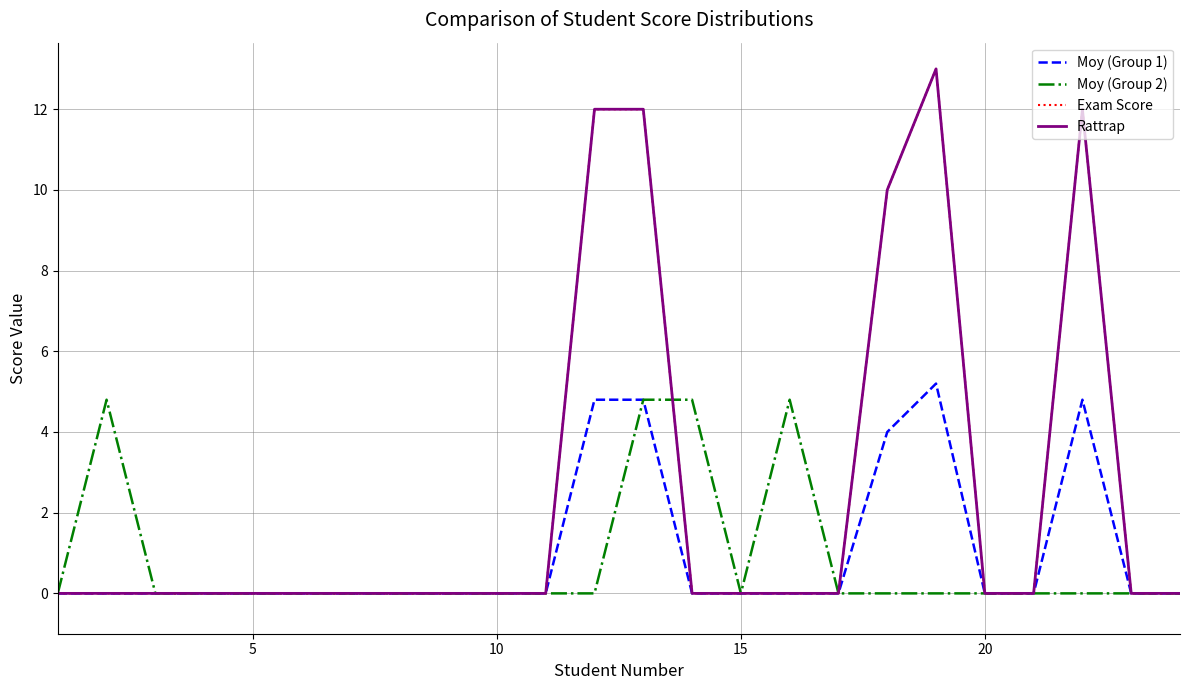

True or false: Rattrap and Exam Score cross at least once.

False